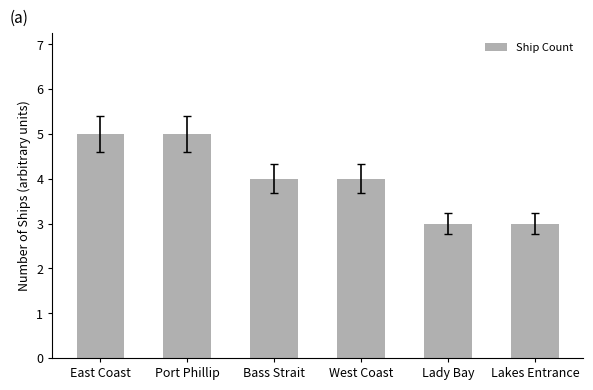

How many bars are there in total?

6